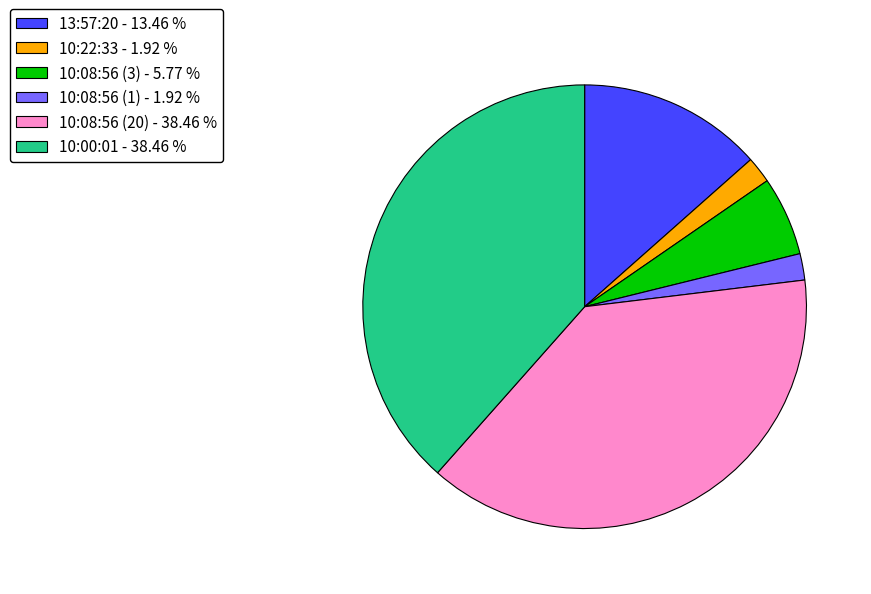

Do 10:08:56 (20) - 38.46 % and 10:08:56 (1) - 1.92 % together represent more than half of the pie?

No